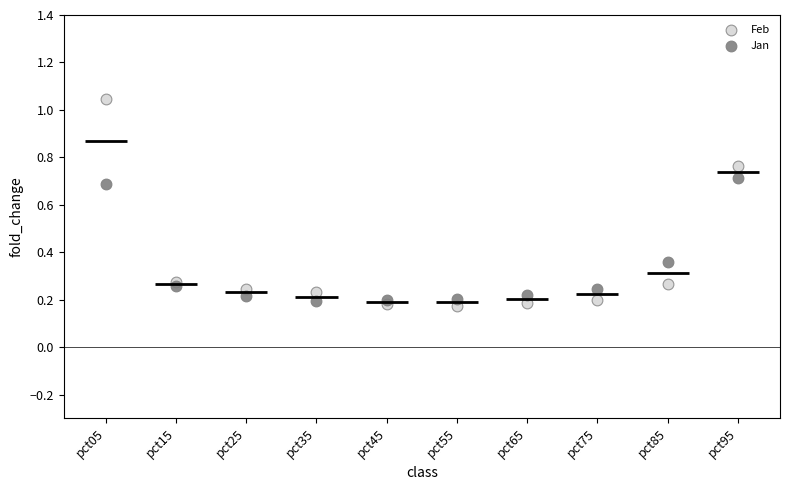

Which series contains the highest Y value?

Feb